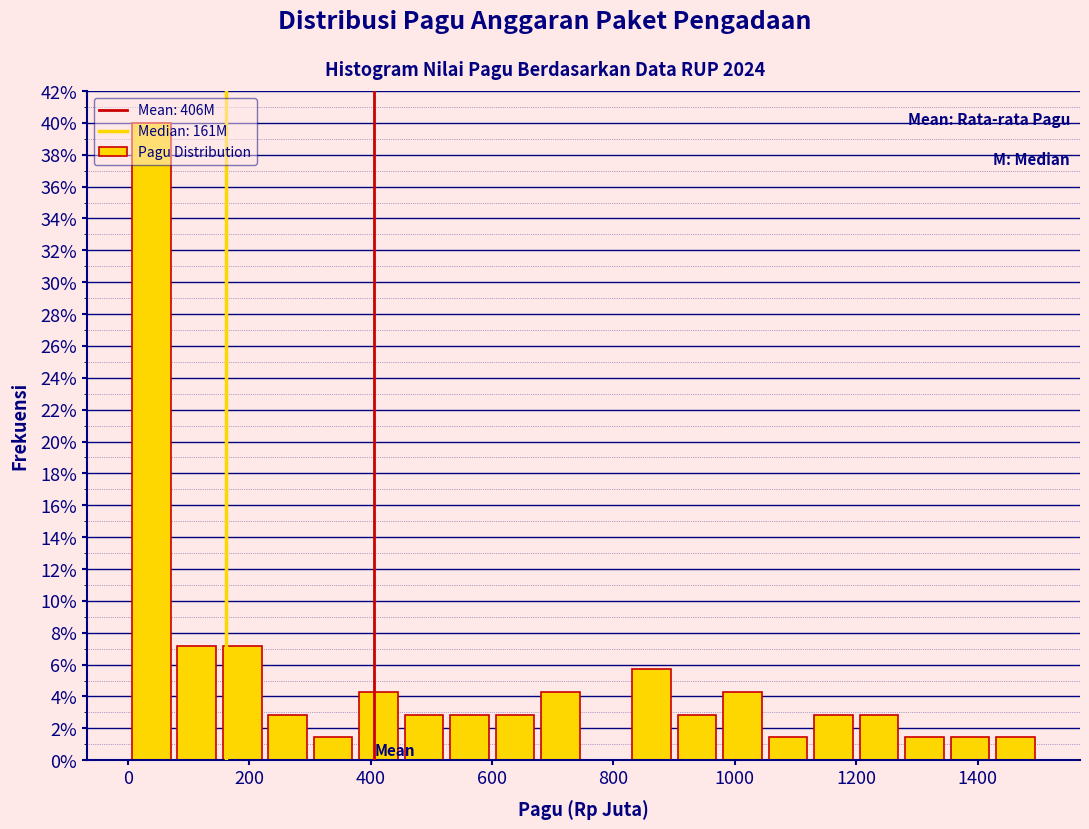

Around what value on the x-axis is the tallest bar? Give the approximate position of its centre, as read against the axis.

40